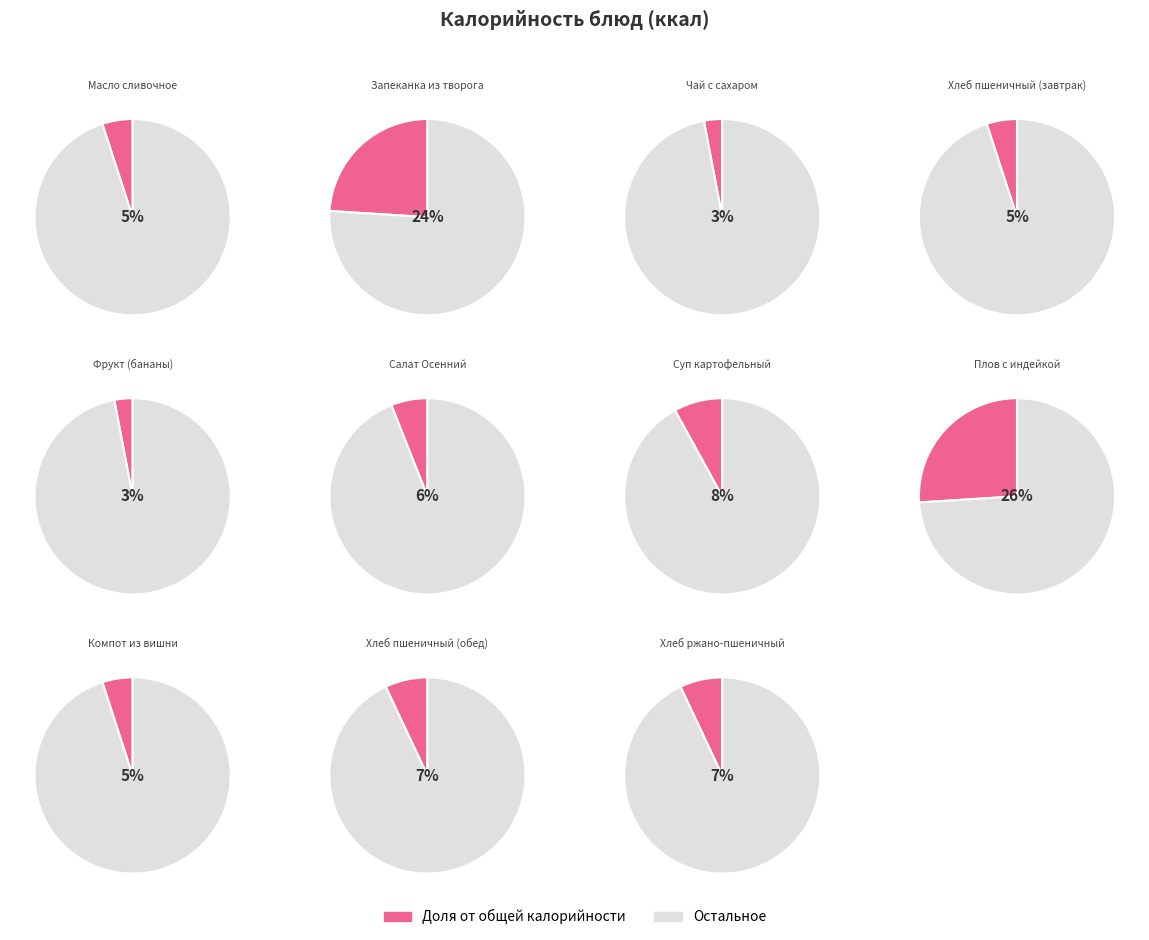

Count the number of slices in the pie.

11